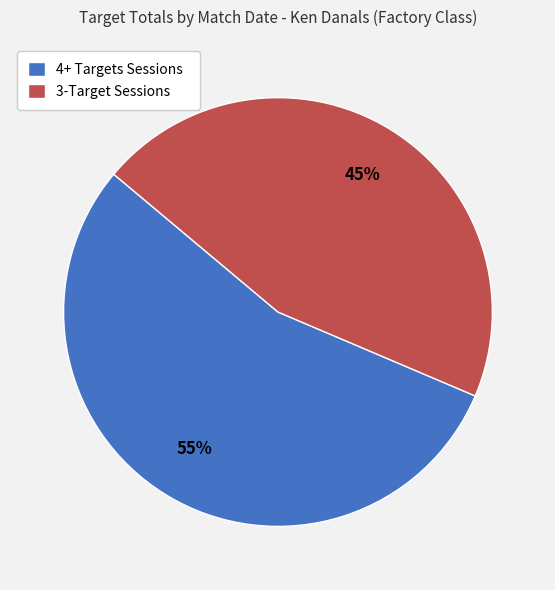

Rank the categories by value from highest to lowest.

4+ Targets Sessions, 3-Target Sessions